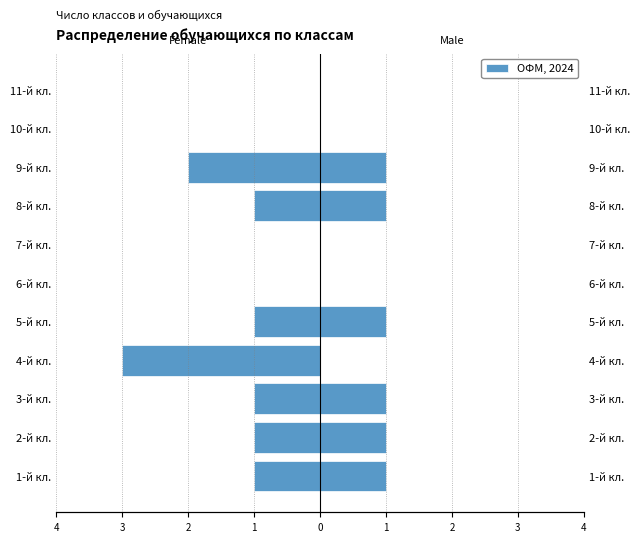

What is the minimum value shown in the chart?

-3